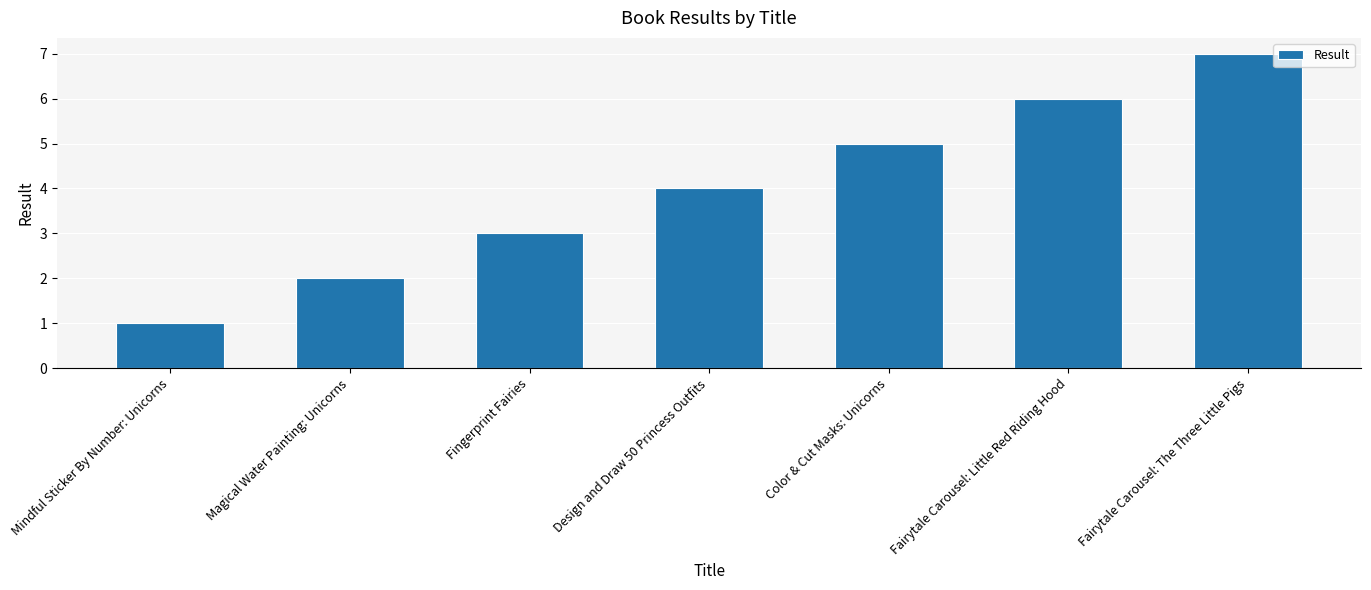

What is the change in value from Fingerprint Fairies to Fairytale Carousel: The Three Little Pigs?

+4